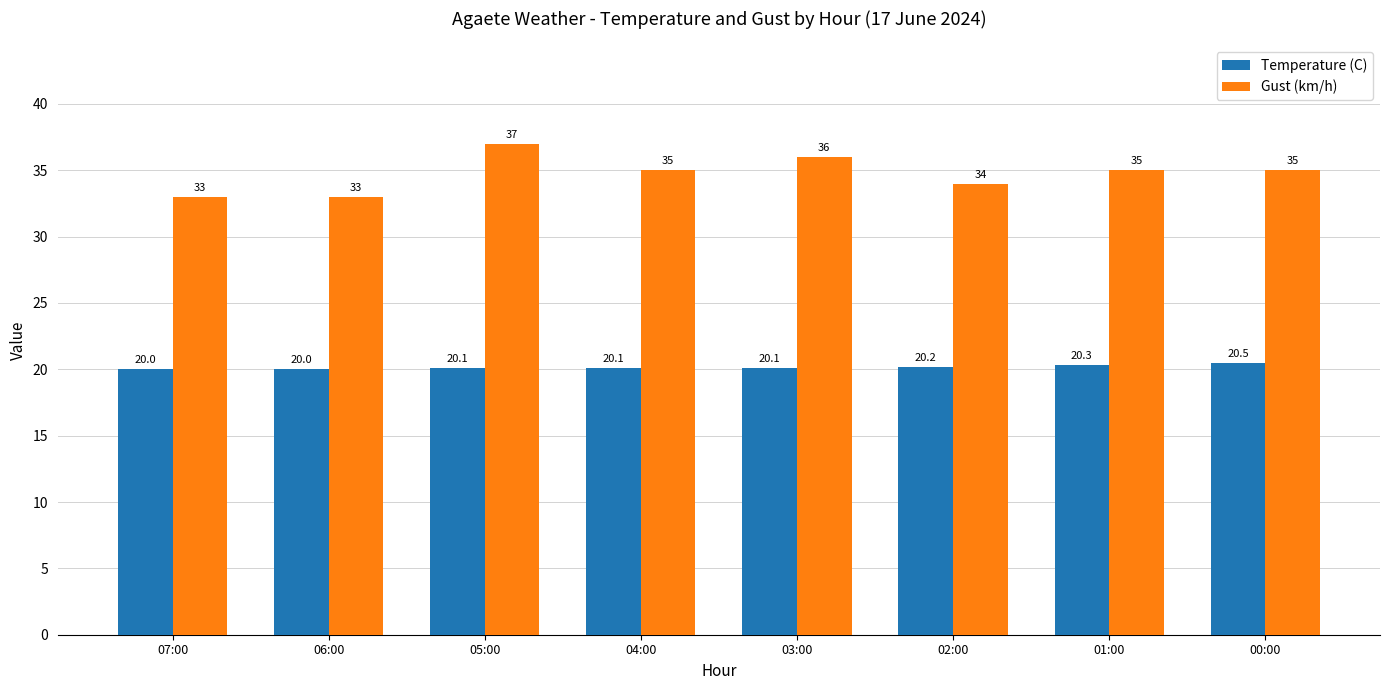

At which category is the sum across all series the highest?

05:00